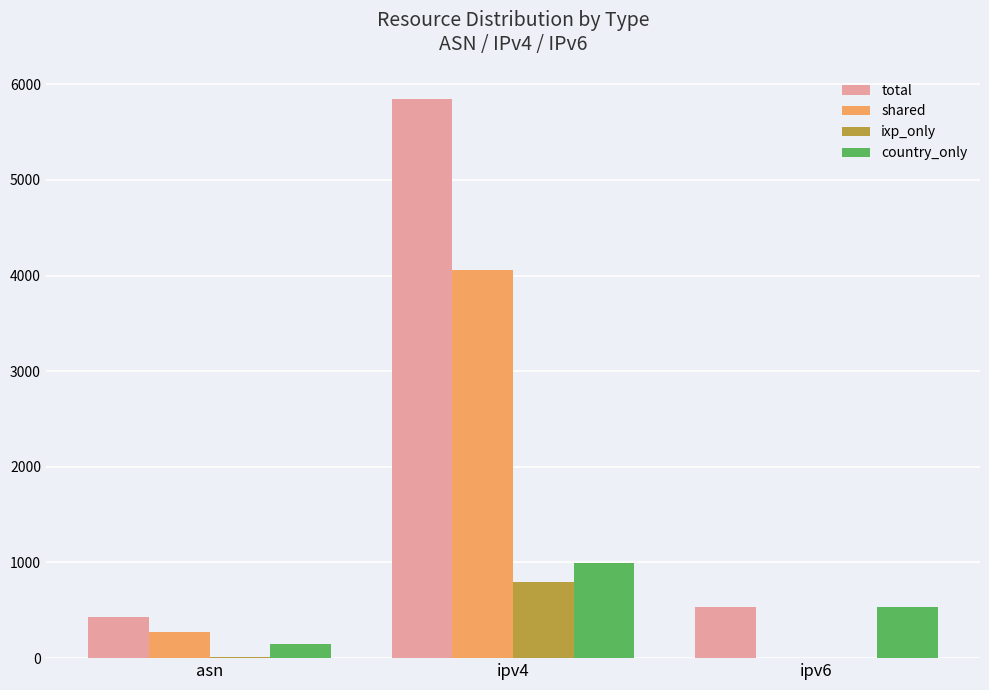

At which category is the sum across all series the highest?

ipv4